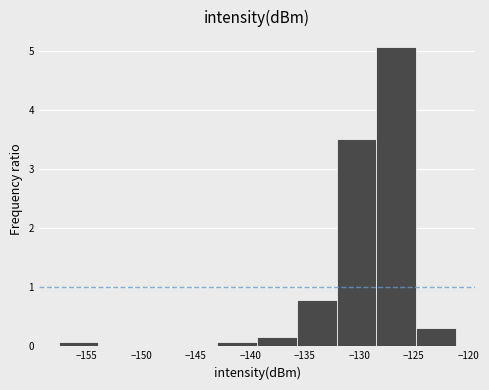

How tall is the bar that spans -132.0 to -128.5 on the x-axis? Neither the bar edges nor the heights are printed on the chart, so give them approximately, as read against the axes.

3.5